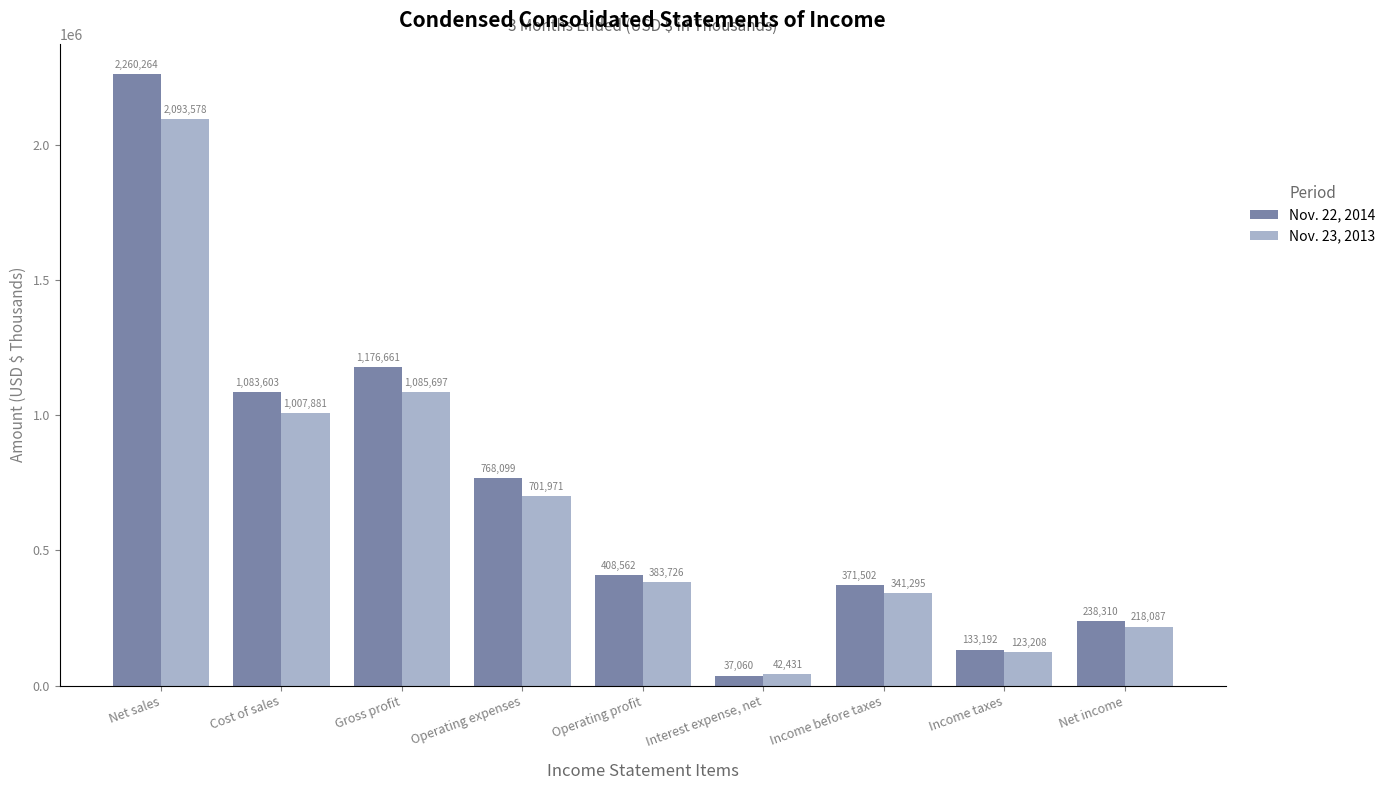

Reading left to right, list all the values displayed in this chart.

Nov. 22, 2014: 2260264	1083603	1176661	768099	408562	37060	371502	133192	238310
Nov. 23, 2013: 2093578	1007881	1085697	701971	383726	42431	341295	123208	218087